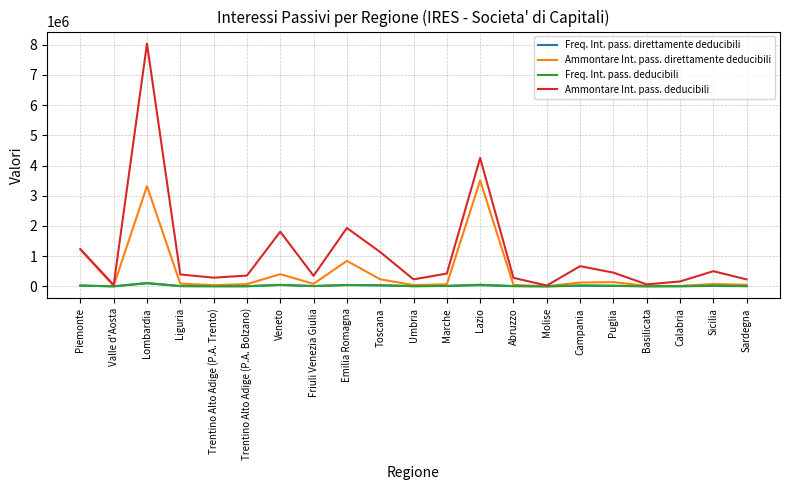

What is the difference between the Freq. Int. pass. deducibili values at Umbria and Friuli Venezia Giulia?

2289